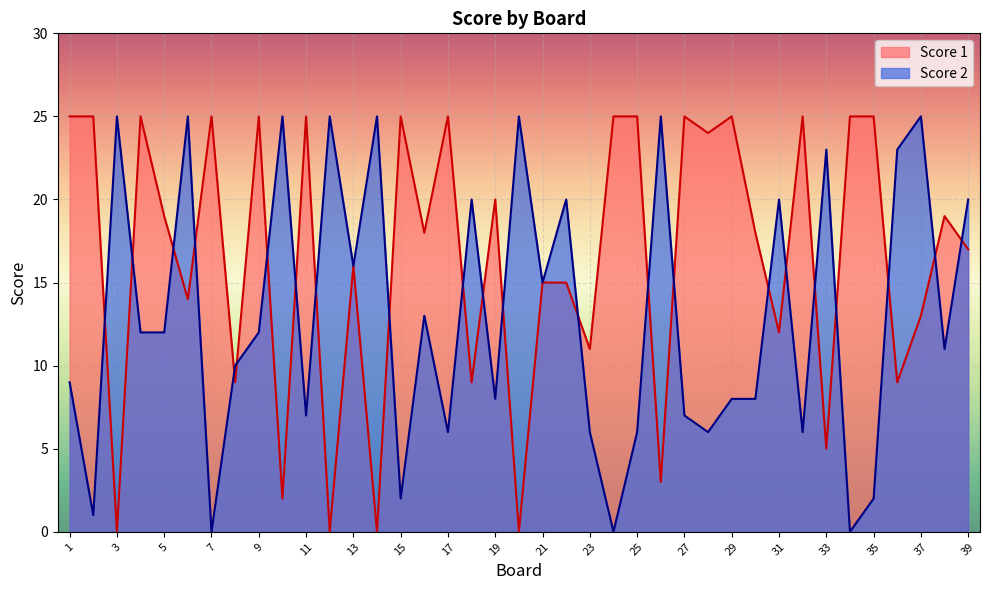

What is the value of the Score 2 point at the 28th from the left?

6